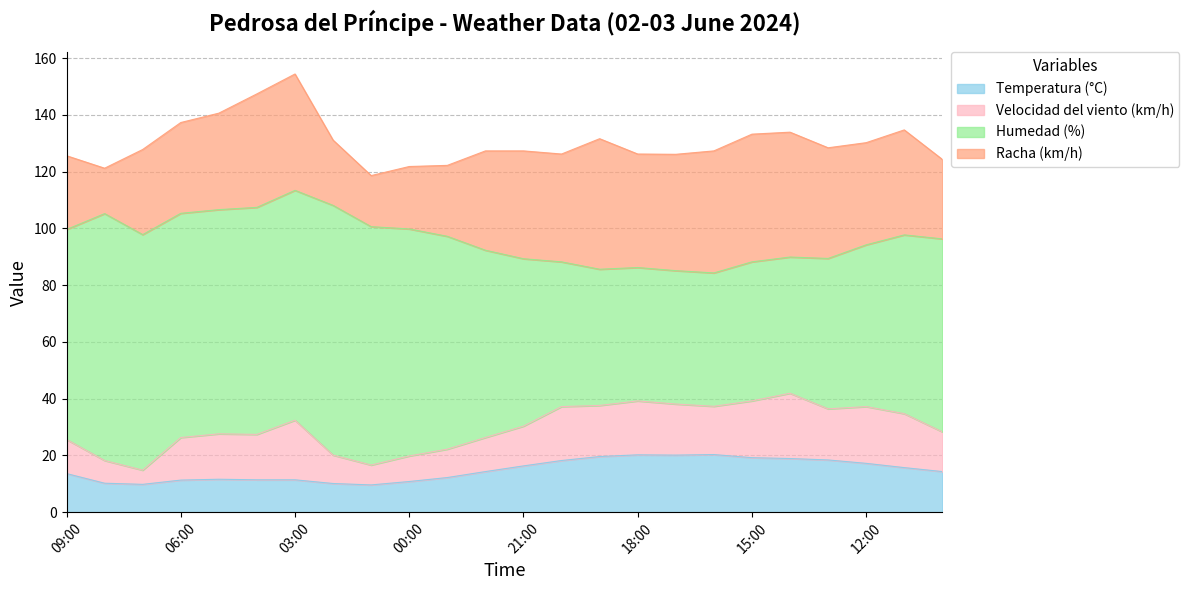

At 09:00, list the series in order from smallest to largest.

Velocidad del viento (km/h), Temperatura (°C), Racha (km/h), Humedad (%)